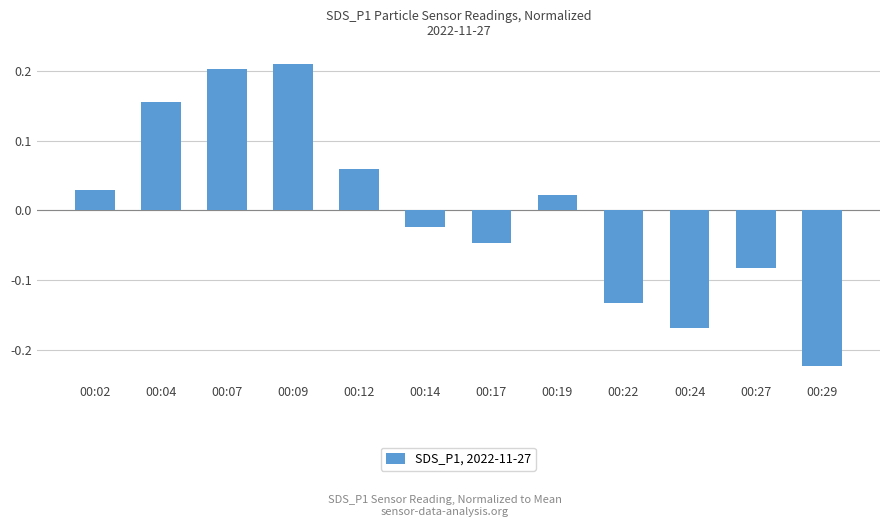

How many values are below 0?

6